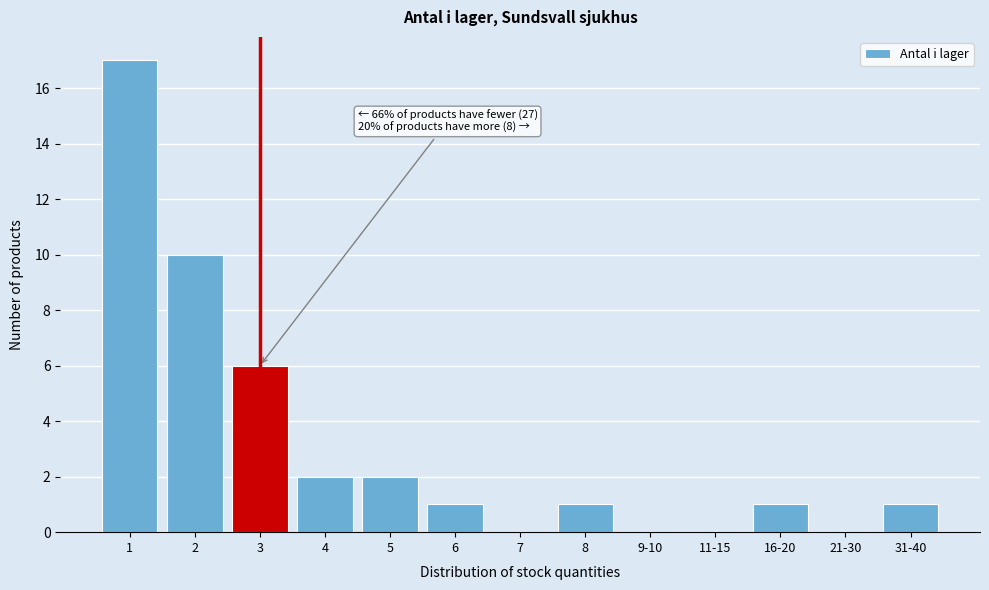

Reading left to right, transcribe all the data shown in this chart.

1=17	2=10	3=6	4=2	5=2	6=1	7=0	8=1	9-10=0	11-15=0	16-20=1	21-30=0	31-40=1